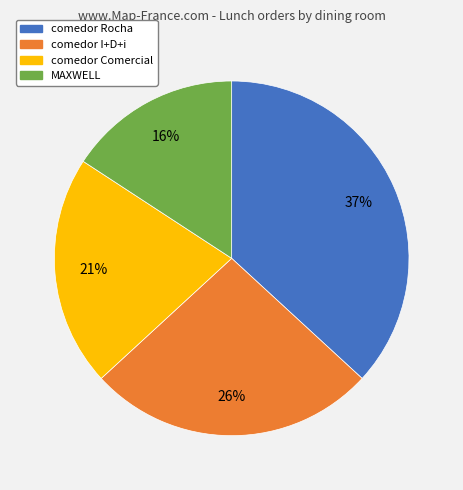

To the nearest percent, what percentage of the pie is comedor I+D+i?

26%